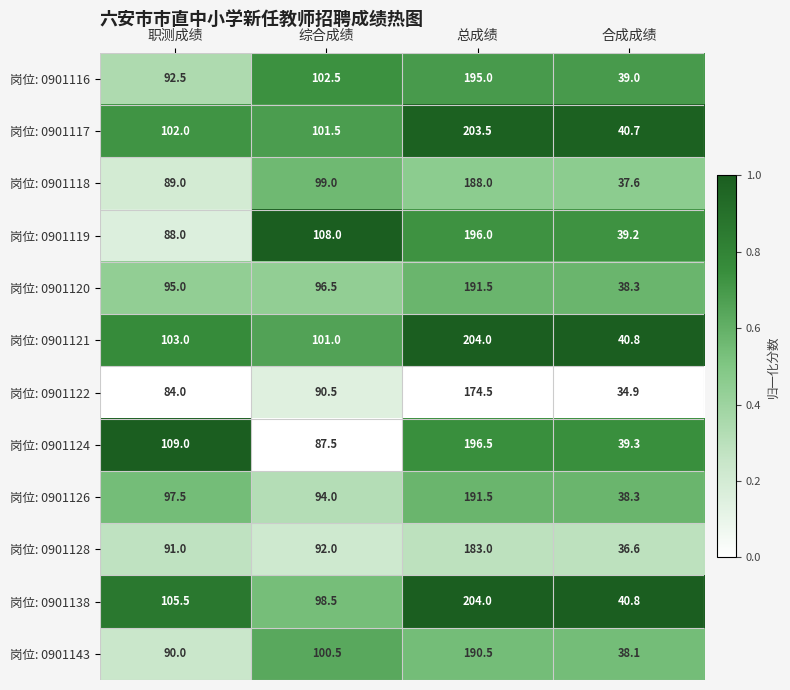

What is the minimum value shown in the chart?

34.9